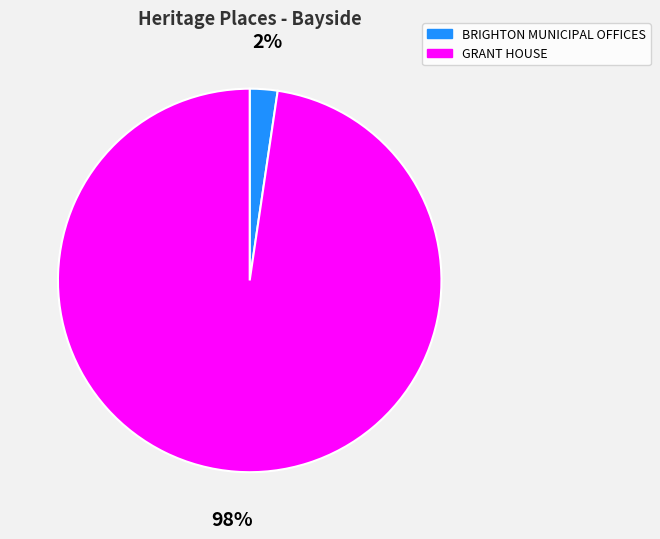

To the nearest percent, what percentage of the pie is BRIGHTON MUNICIPAL OFFICES?

2%